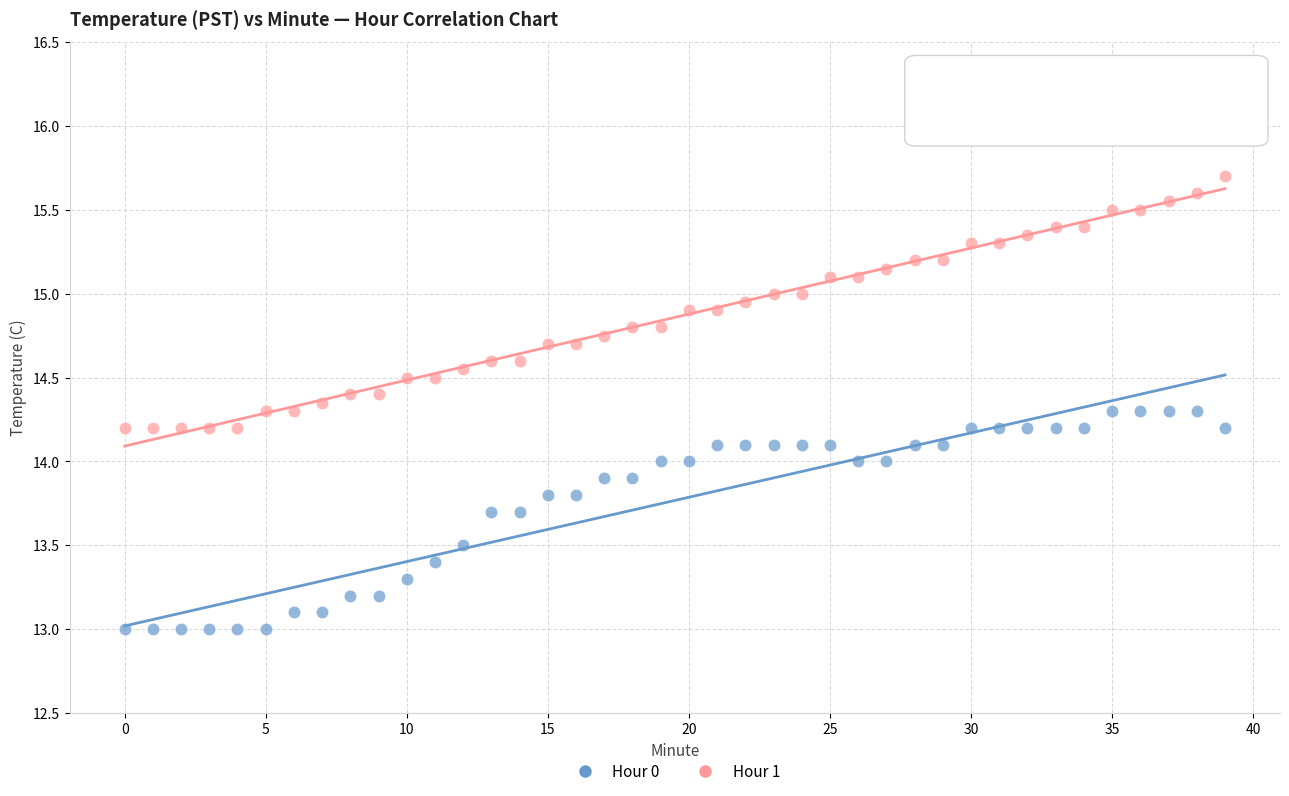

Which series has the largest Y range (max minus min)?

Hour 1